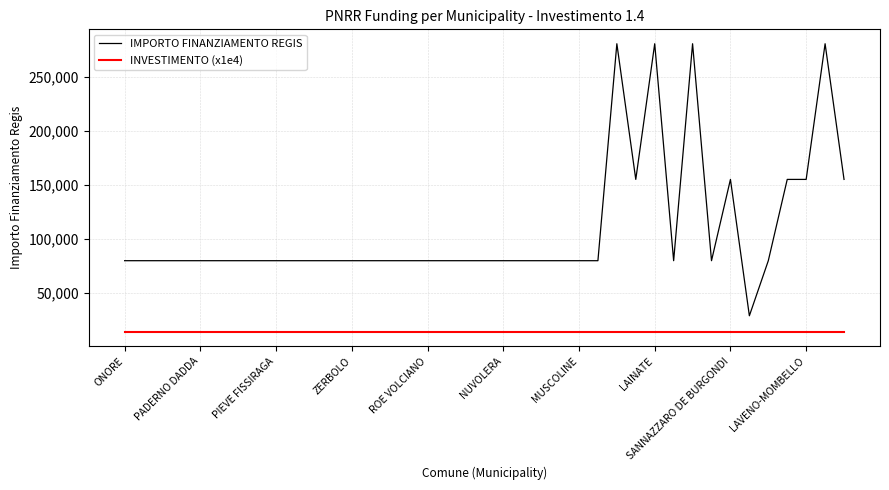

List the series in order of their overall mean, lowest first.

INVESTIMENTO (x1e4), IMPORTO FINANZIAMENTO REGIS